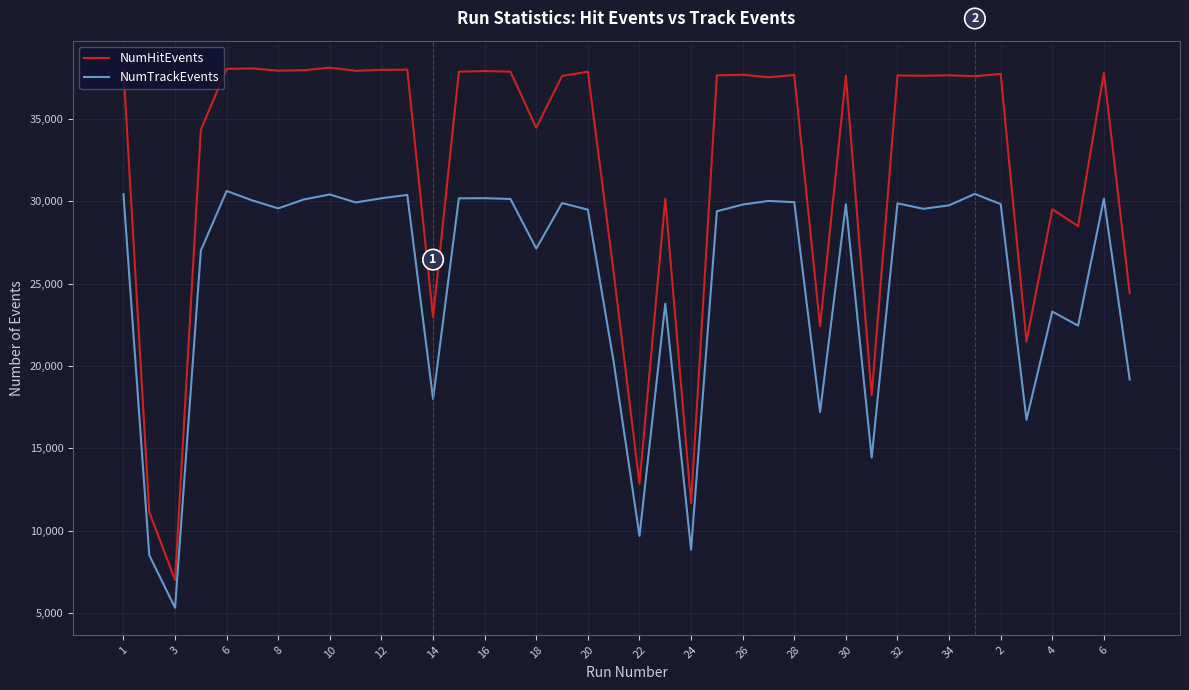

What are all the series names shown in the legend?

NumHitEvents, NumTrackEvents